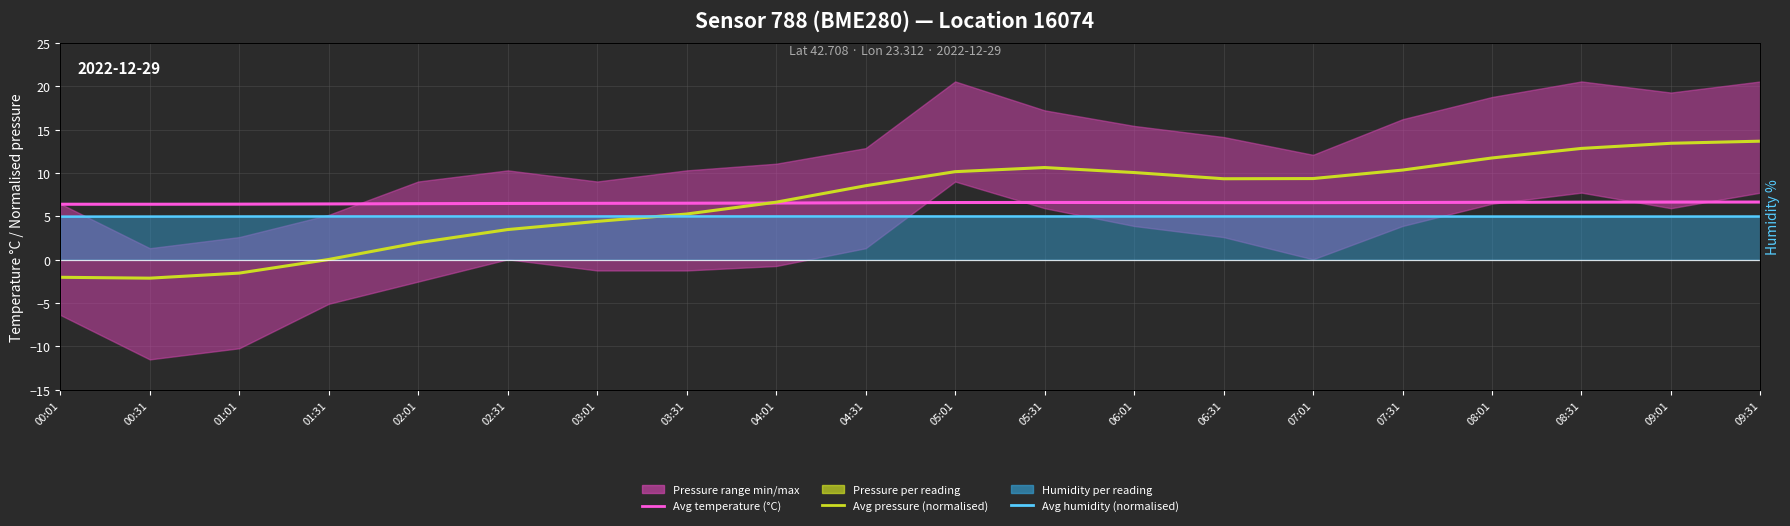

How many intersections are there between Avg temperature (°C) and Avg pressure (normalised)?

1